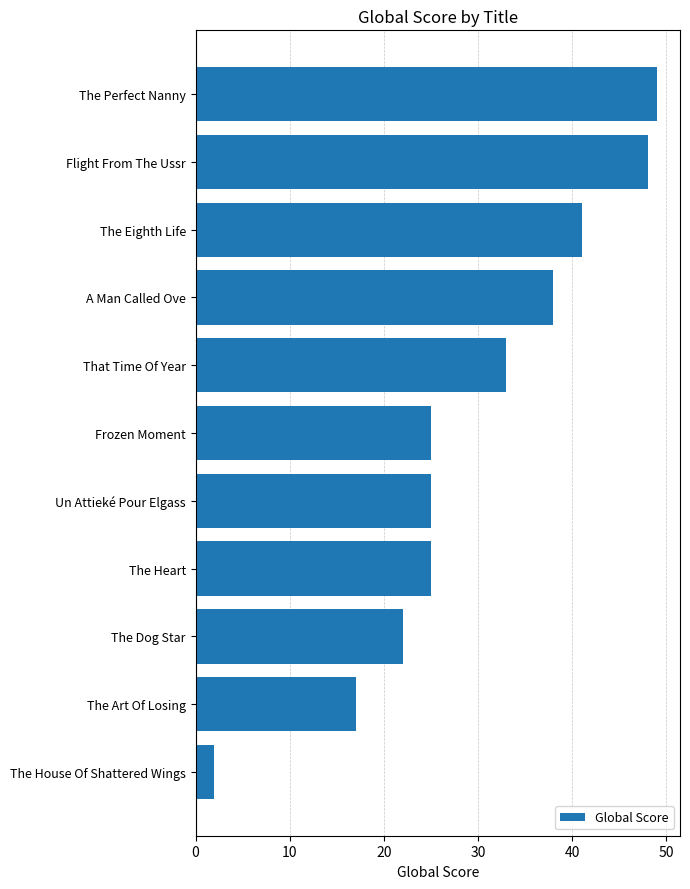

What is the difference between the maximum and minimum values?

47